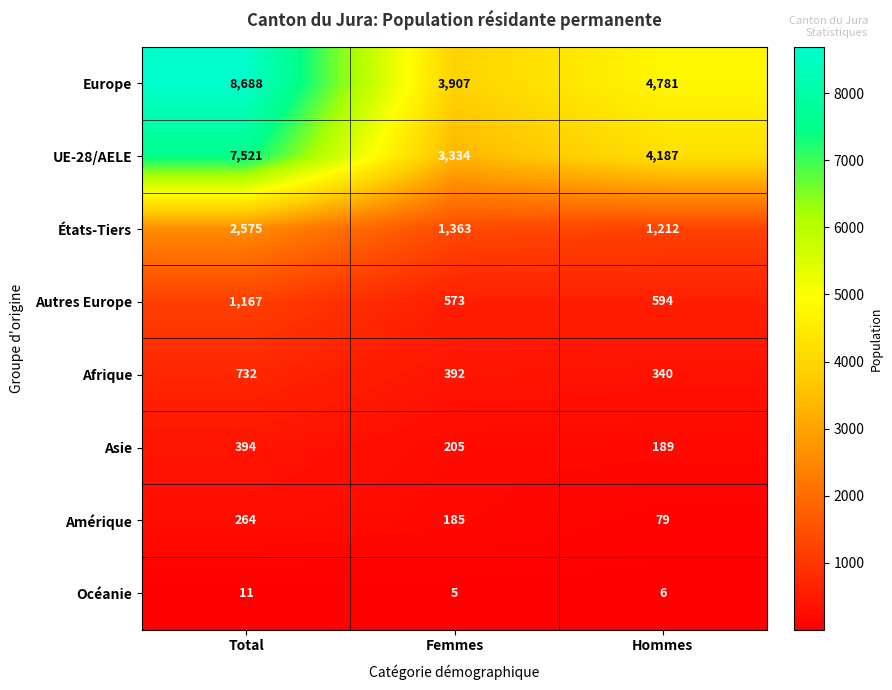

At which category is the sum across all series the highest?

Total